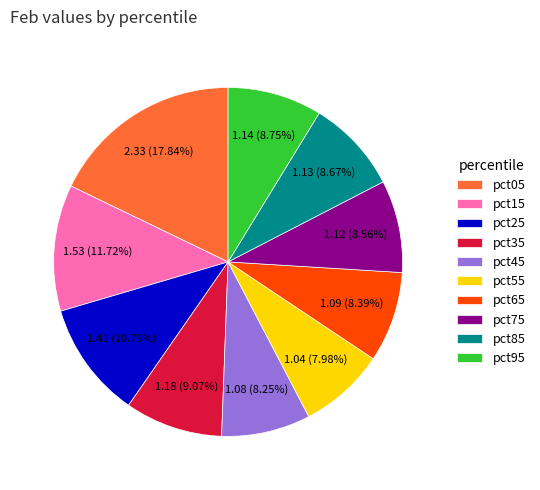

How many slices are in this pie chart?

10